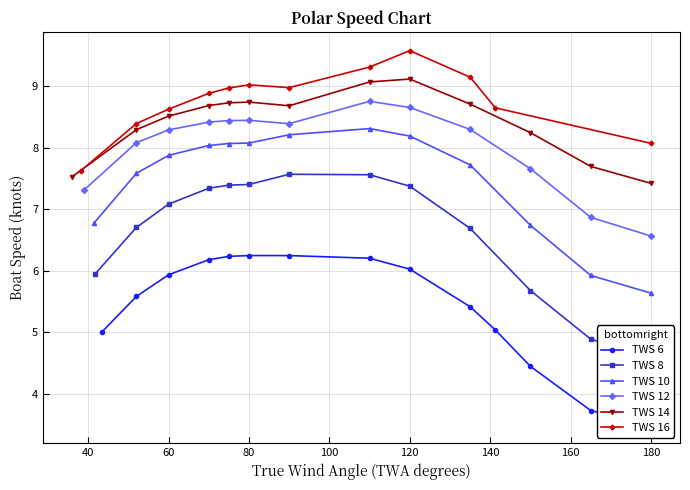

True or false: TWS 10 has more than 0 points higher than both neighbors.

True